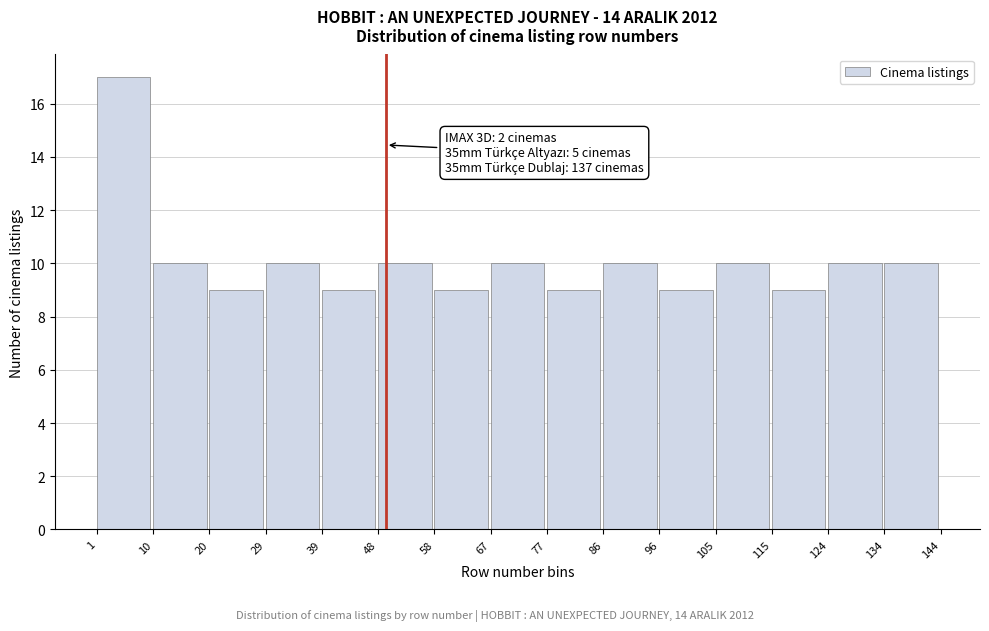

Over which range of the x-axis is the bar tallest?

1 to 10